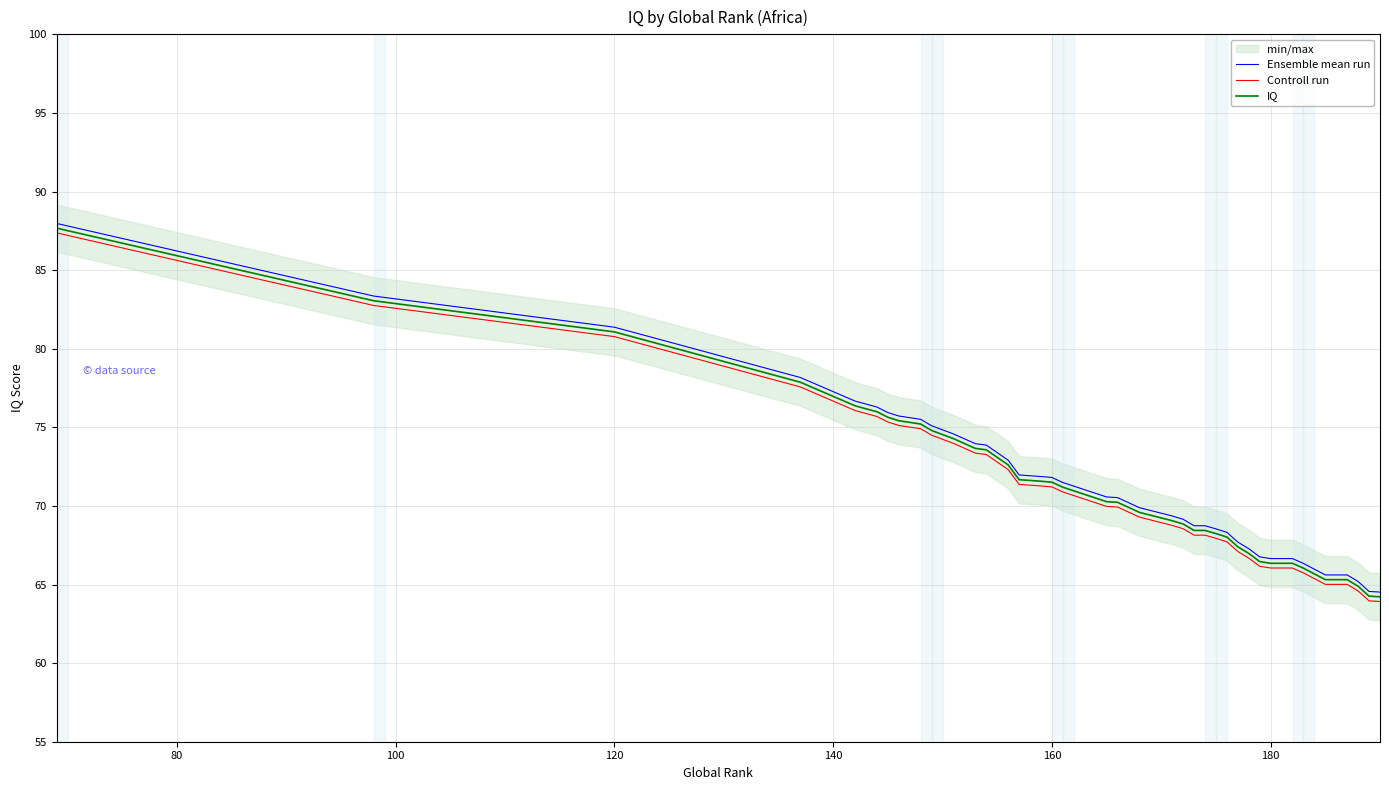

What is the minimum value for Ensemble mean run?

64.5